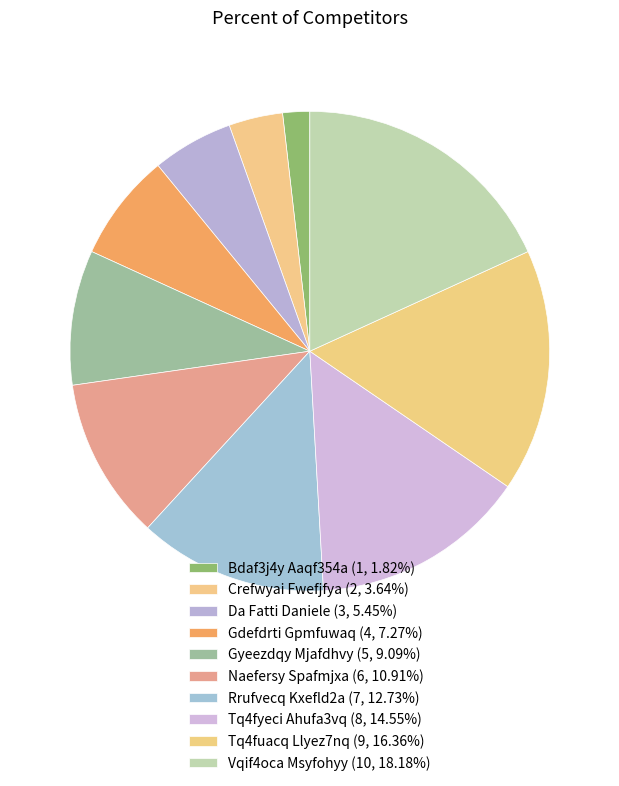

What is the ratio of the value at Naefersy Spafmjxa to the value at Gdefdrti Gpmfuwaq?

1.5